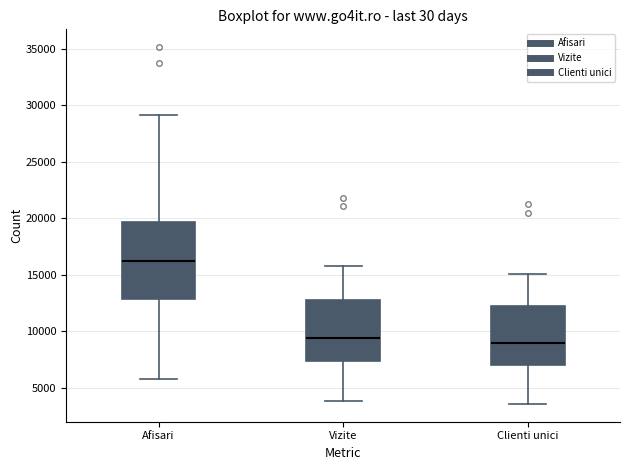

Reading left to right, read every box against the y-axis: the position of its median line, the range the box covers, and the ends of its whiskers. The values are not printed on the chart, so give them approximately, as read against the axis.

Afisari: median 16000, box 13000 to 19500, whiskers 6000 to 29000
Vizite: median 9500, box 7500 to 13000, whiskers 4000 to 16000
Clienti unici: median 9000, box 7000 to 12000, whiskers 3500 to 15000